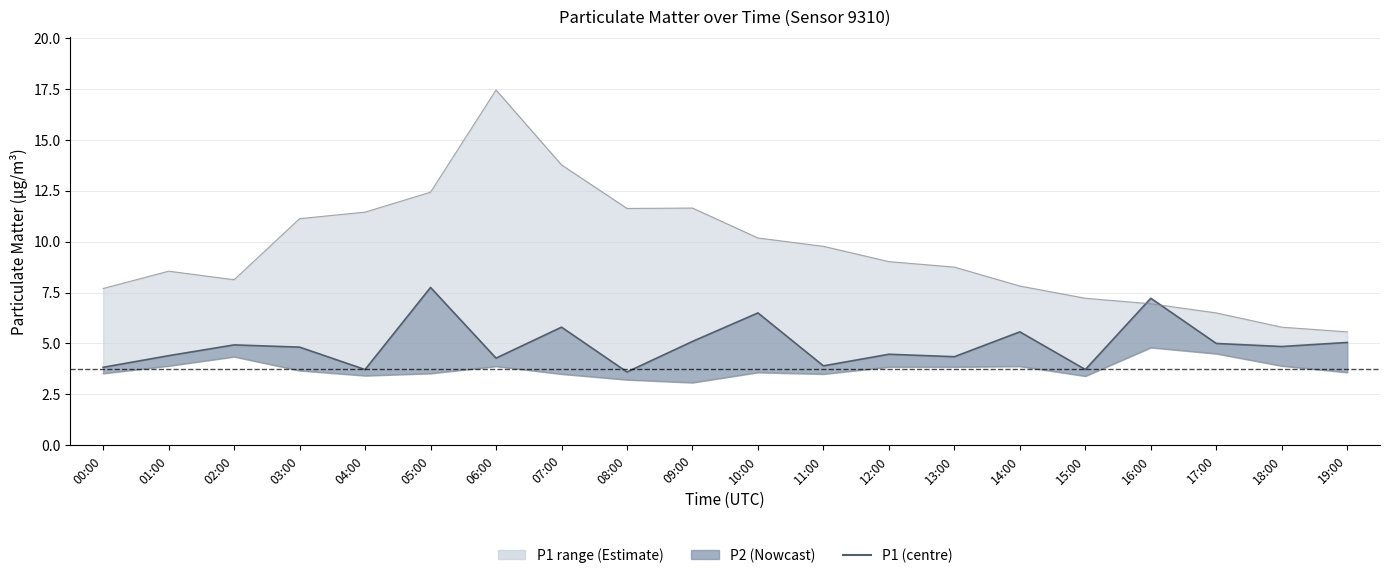

How many points are higher than both their immediate neighbors (excluding endpoints)?

7